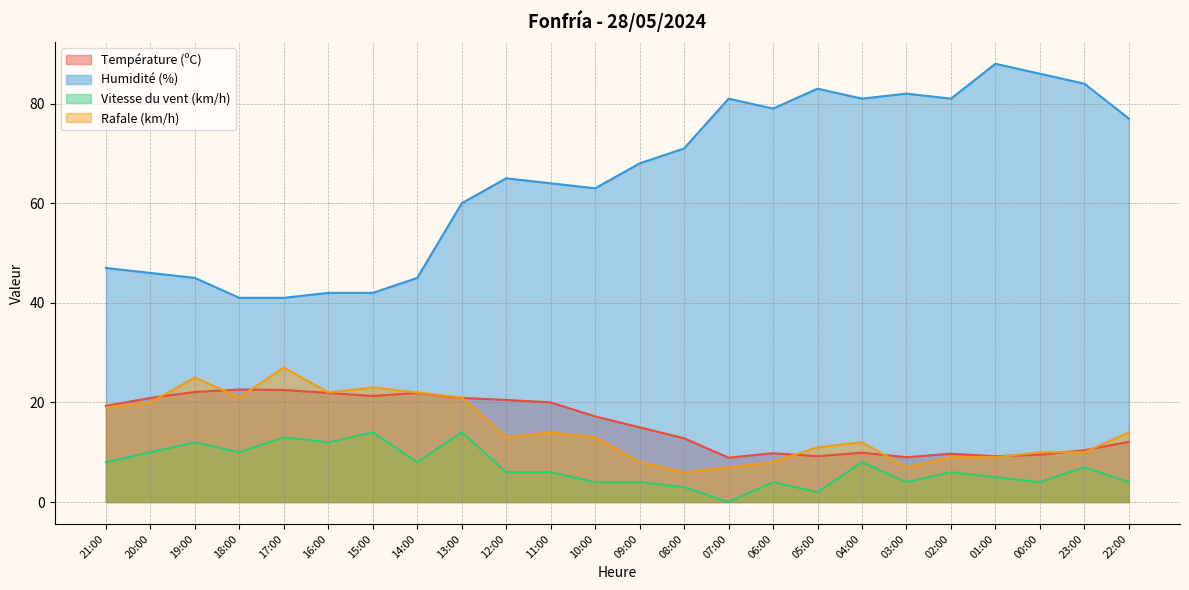

Reading left to right, list all the values displayed in this chart.

Température (ºC): 19.3	20.9	22.1	22.6	22.5	21.9	21.3	21.9	20.9	20.5	20.0	17.2	15.0	12.8	8.9	9.8	9.2	9.9	9.0	9.7	9.2	9.5	10.4	12.1
Humidité (%): 47.0	46.0	45.0	41.0	41.0	42.0	42.0	45.0	60.0	65.0	64.0	63.0	68.0	71.0	81.0	79.0	83.0	81.0	82.0	81.0	88.0	86.0	84.0	77.0
Vitesse du vent (km/h): 8.0	10.0	12.0	10.0	13.0	12.0	14.0	8.0	14.0	6.0	6.0	4.0	4.0	3.0	0.0	4.0	2.0	8.0	4.0	6.0	5.0	4.0	7.0	4.0
Rafale (km/h): 19.0	20.0	25.0	21.0	27.0	22.0	23.0	22.0	21.0	13.0	14.0	13.0	8.0	6.0	7.0	8.0	11.0	12.0	7.0	9.0	9.0	10.0	10.0	14.0